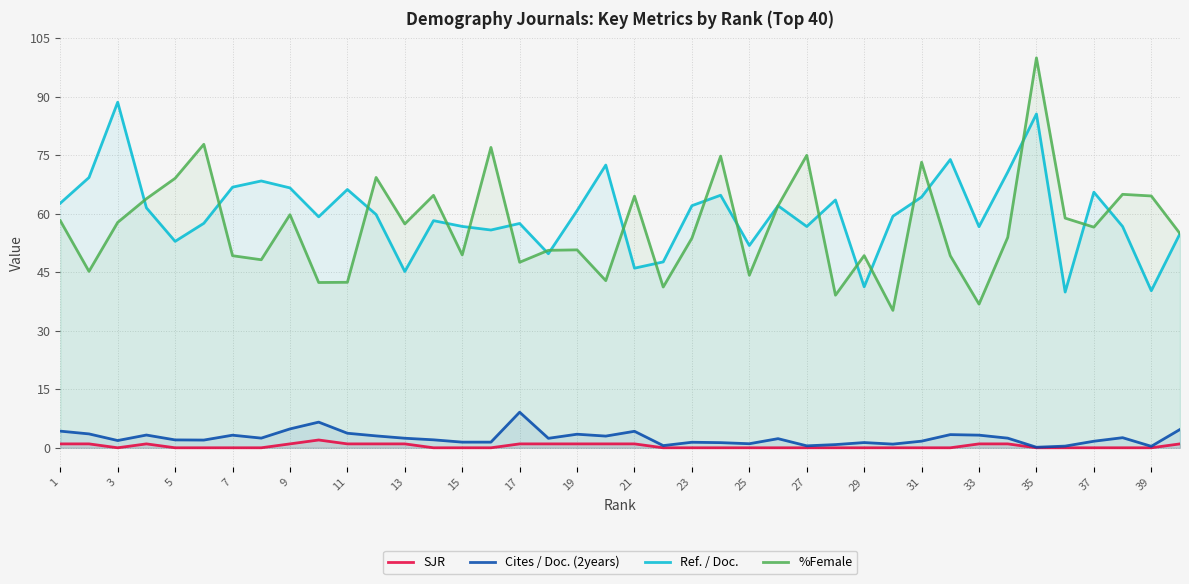

What is the value of the Cites / Doc. (2years) point at the 9th from the left?

4.8